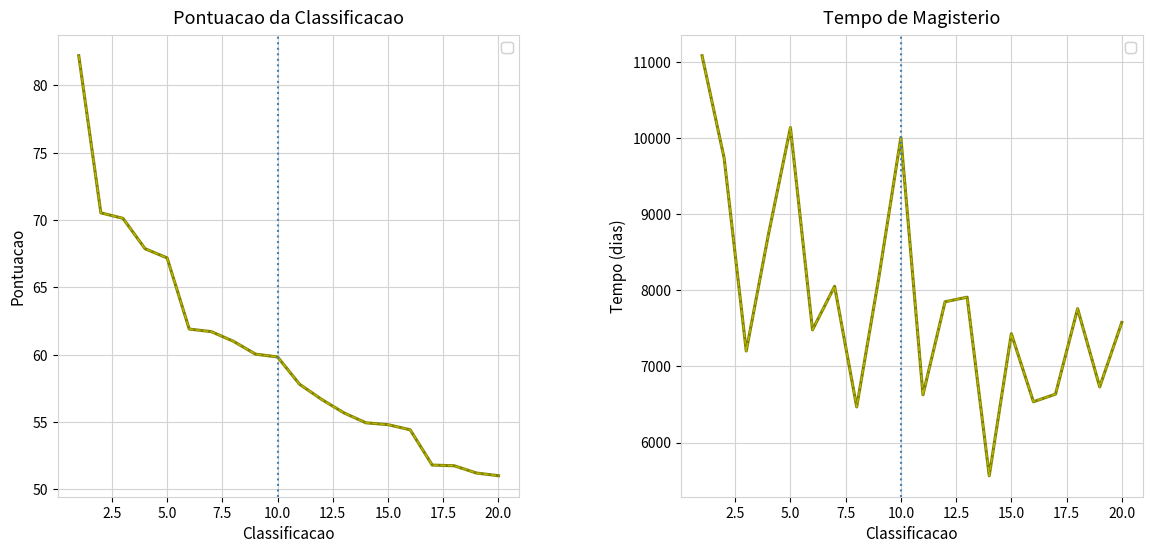

How many lines are shown in the chart?

2